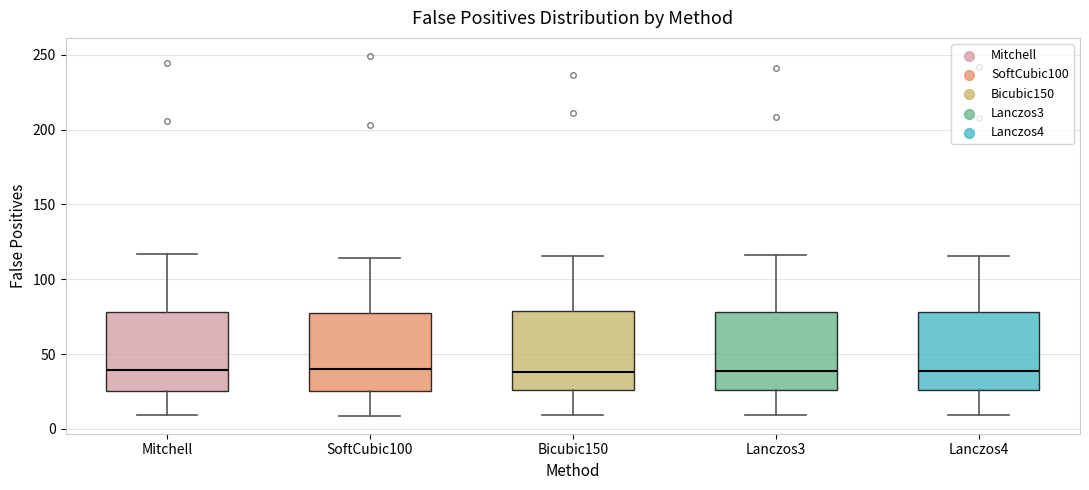

Reading left to right, read every box against the y-axis: the position of its median line, the range the box covers, and the ends of its whiskers. The values are not printed on the chart, so give them approximately, as read against the axis.

Mitchell: median 40, box 25 to 80, whiskers 10 to 115
SoftCubic100: median 40, box 25 to 75, whiskers 10 to 115
Bicubic150: median 40, box 25 to 80, whiskers 10 to 115
Lanczos3: median 40, box 25 to 80, whiskers 10 to 115
Lanczos4: median 40, box 25 to 80, whiskers 10 to 115